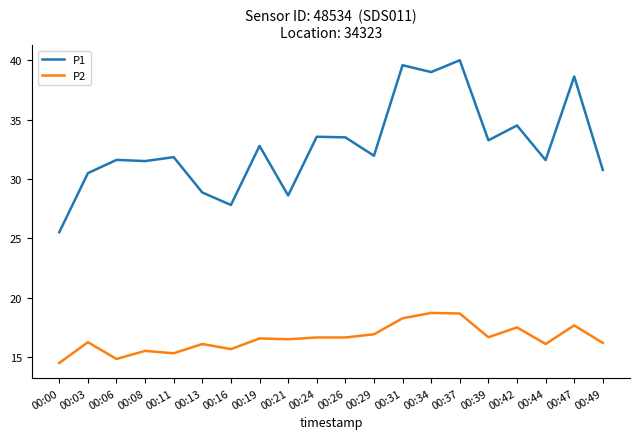

Is the value of P1 at 00:44 greater than the value of P2 at 00:49?

Yes